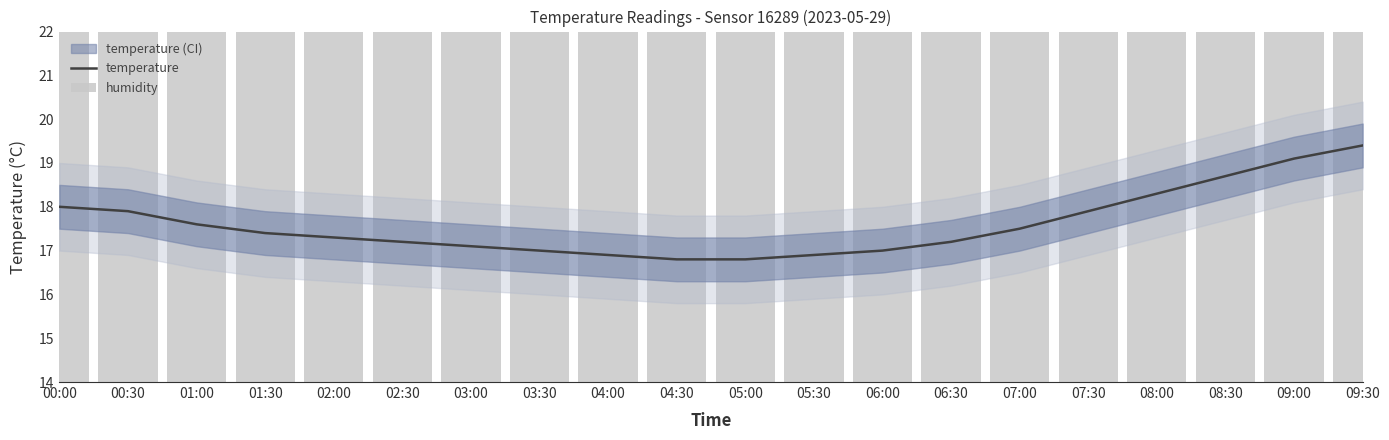

Reading left to right, what are all the values shown in this chart?

temperature: 00:00=18.0	00:30=17.9	01:00=17.6	01:30=17.4	02:00=17.3	02:30=17.2	03:00=17.1	03:30=17.0	04:00=16.9	04:30=16.8	05:00=16.8	05:30=16.9	06:00=17.0	06:30=17.2	07:00=17.5	07:30=17.9	08:00=18.3	08:30=18.7	09:00=19.1	09:30=19.4
humidity: 00:00=40.5	00:30=40.5	01:00=40.5	01:30=40.5	02:00=40.5	02:30=40.5	03:00=40.5	03:30=40.5	04:00=40.5	04:30=40.5	05:00=40.5	05:30=40.5	06:00=40.5	06:30=40.5	07:00=40.5	07:30=40.5	08:00=40.5	08:30=40.5	09:00=40.5	09:30=40.5